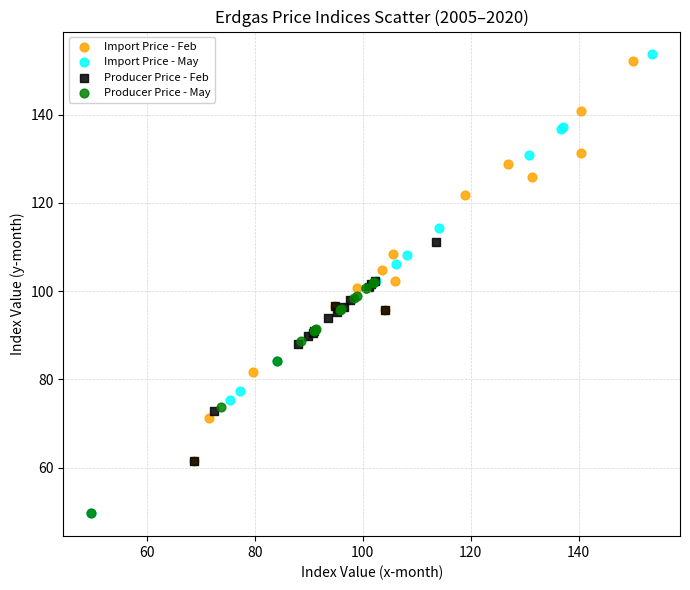

Which series contains the highest Y value?

Import Price - May